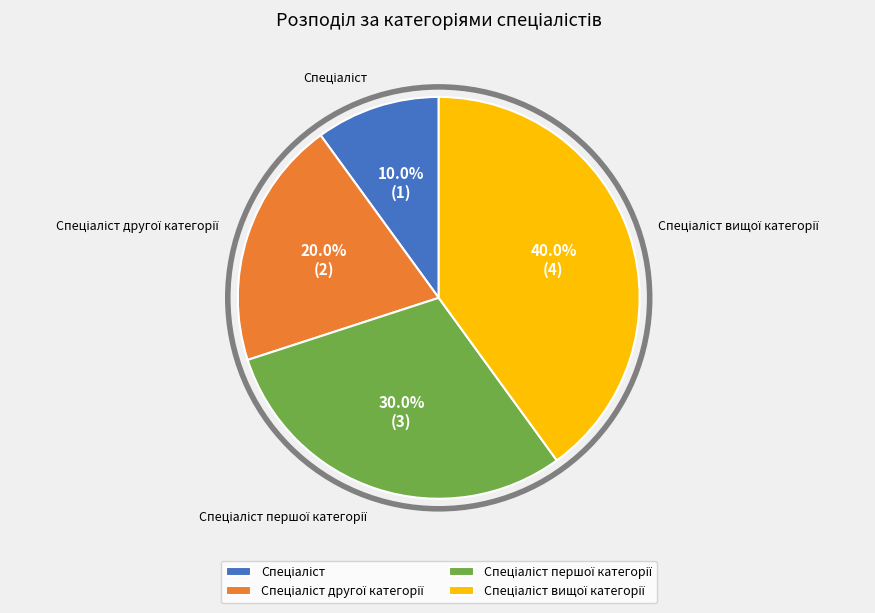

Is there any slice that represents more than half of the pie?

No